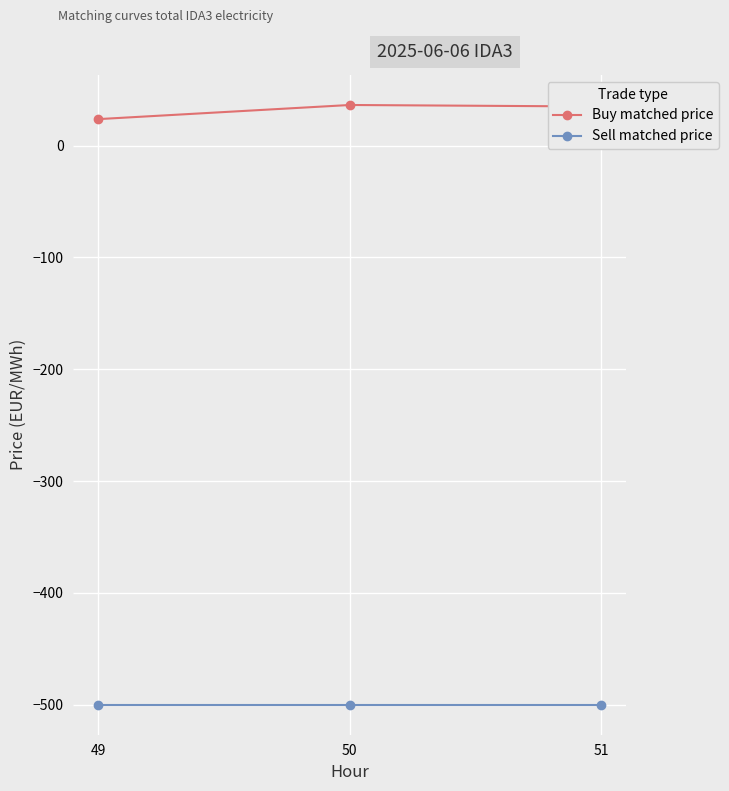

Is the value of Sell matched price at 50 greater than the value of Buy matched price at 49?

No